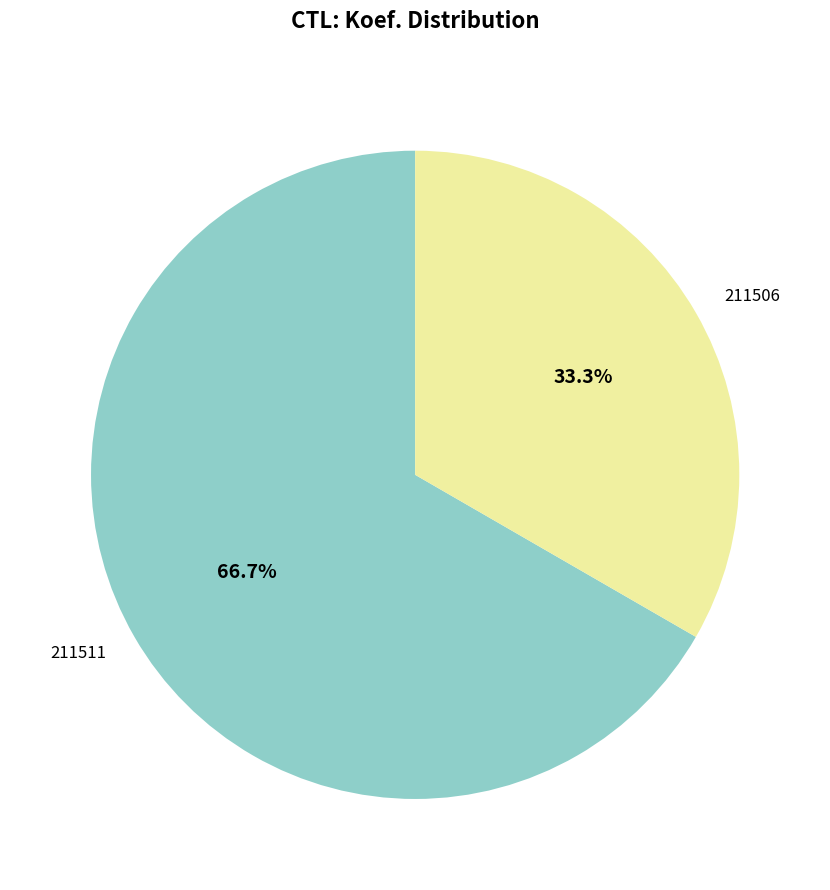

Do 211506 and 211511 together represent more than half of the pie?

Yes